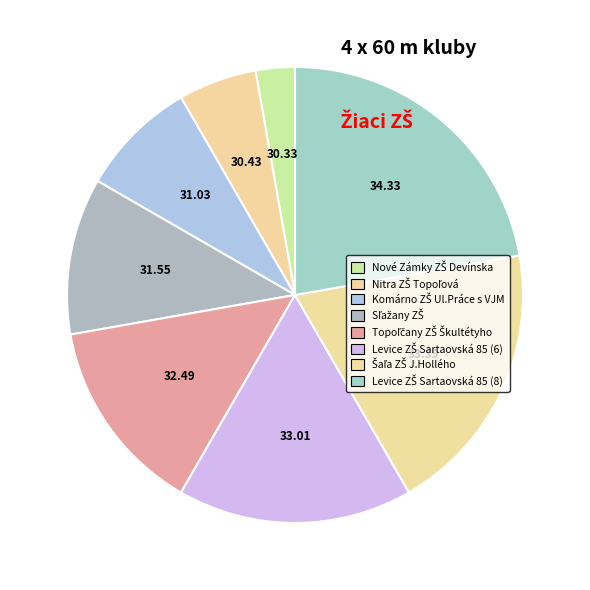

Count the number of slices in the pie.

8